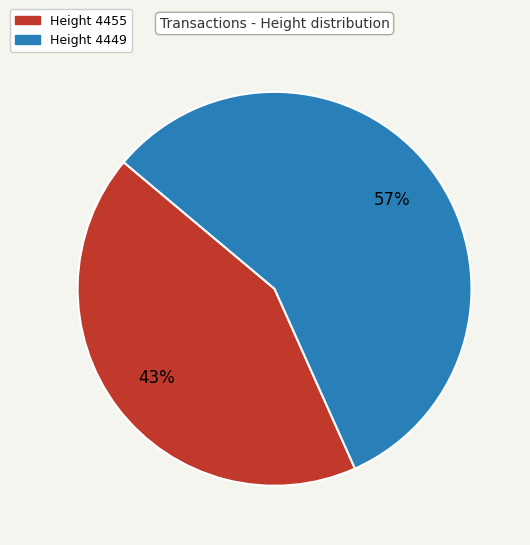

To the nearest percent, what is the average slice percentage?

50%